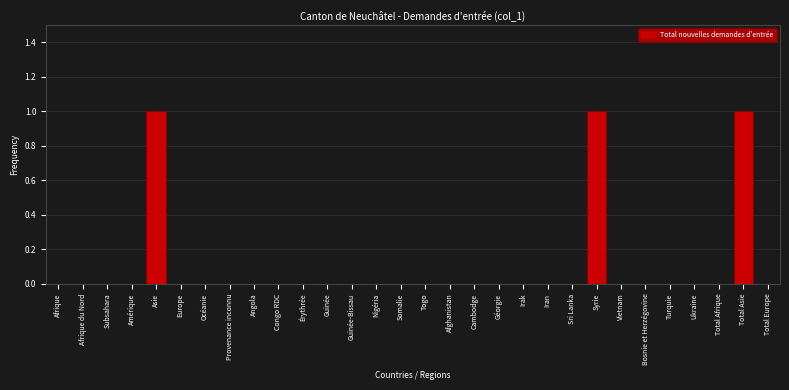

Reading right to left, extract all data points from this chart.

Total Europe=0	Total Asie=1	Total Afrique=0	Ukraine=0	Turquie=0	Bosnie et Herzégovine=0	Vietnam=0	Syrie=1	Sri Lanka=0	Iran=0	Irak=0	Géorgie=0	Cambodge=0	Afghanistan=0	Togo=0	Somalie=0	Nigéria=0	Guinée-Bissau=0	Guinée=0	Érythrée=0	Congo RDC=0	Angola=0	Provenance inconnu=0	Océanie=0	Europe=0	Asie=1	Amérique=0	Subsahara=0	Afrique du Nord=0	Afrique=0